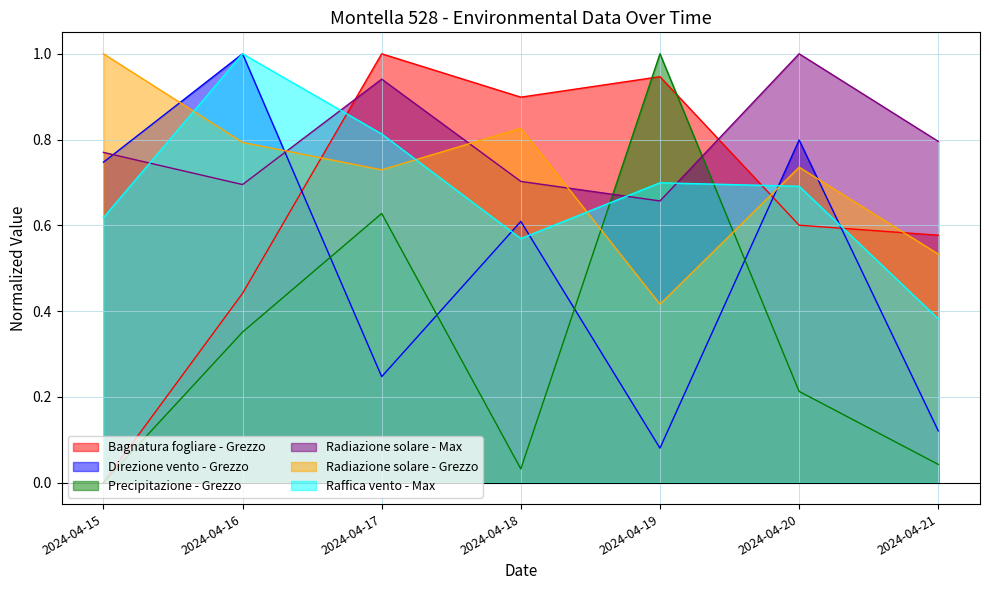

How many intersections are there between Radiazione solare - Max and Bagnatura fogliare - Grezzo?

2